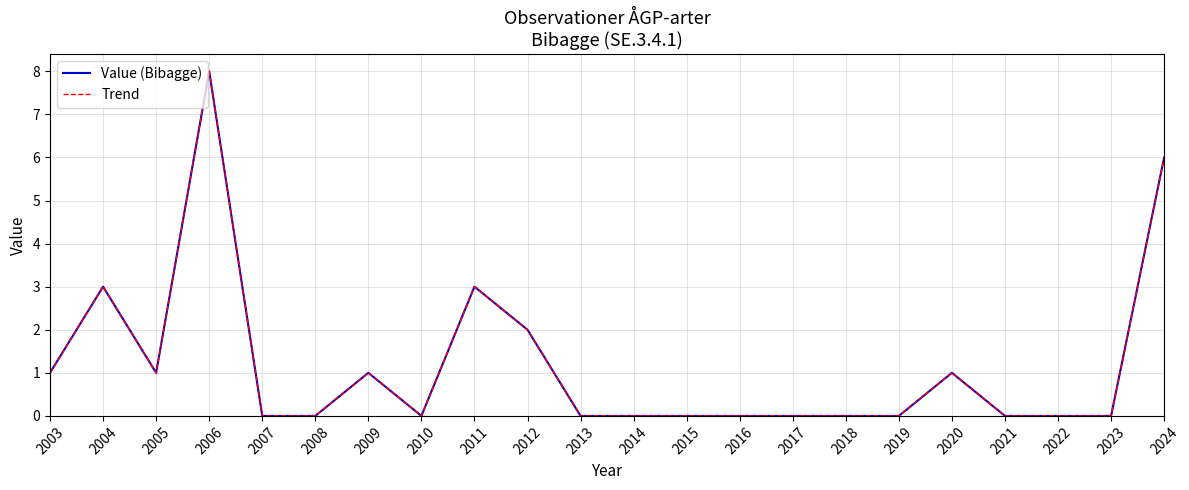

Reading left to right, what are all the values shown in this chart?

Value (Bibagge): 2003=1	2004=3	2005=1	2006=8	2007=0	2008=0	2009=1	2010=0	2011=3	2012=2	2013=0	2014=0	2015=0	2016=0	2017=0	2018=0	2019=0	2020=1	2021=0	2022=0	2023=0	2024=6
Trend: 2003=1	2004=3	2005=1	2006=8	2007=0	2008=0	2009=1	2010=0	2011=3	2012=2	2013=0	2014=0	2015=0	2016=0	2017=0	2018=0	2019=0	2020=1	2021=0	2022=0	2023=0	2024=6